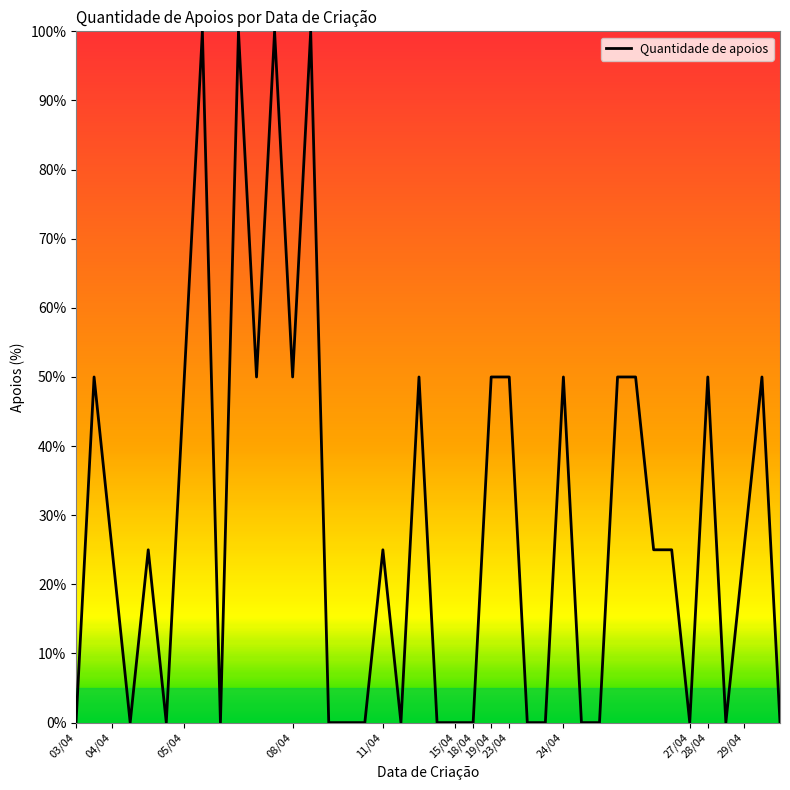

What is the maximum value shown in the chart?

100